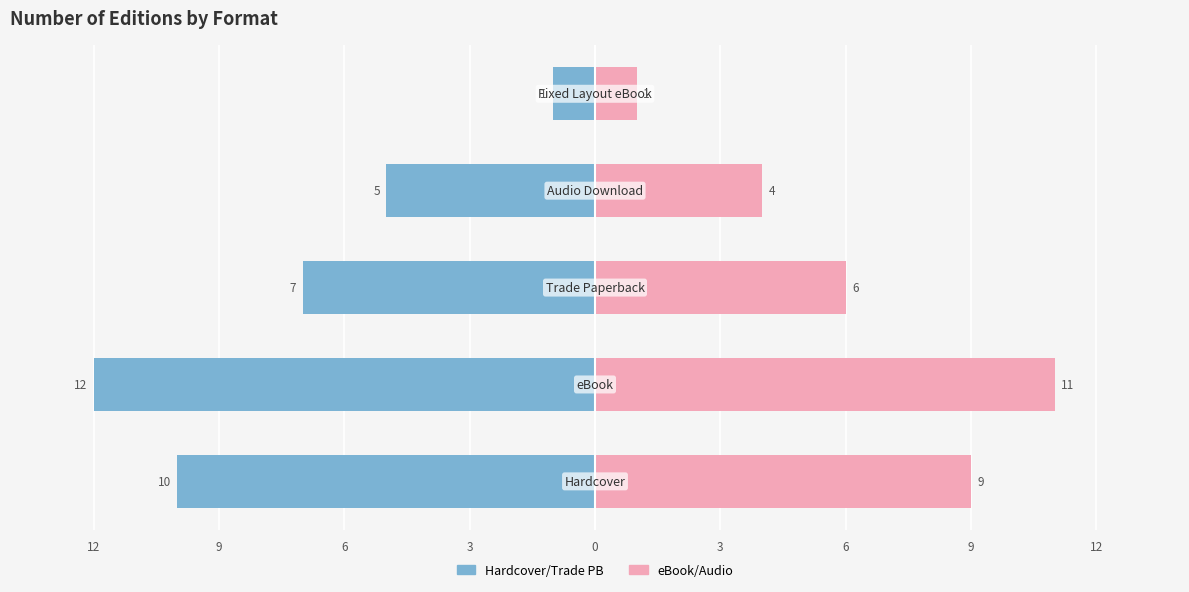

The value of Male at 0 is 0. True or false?

False